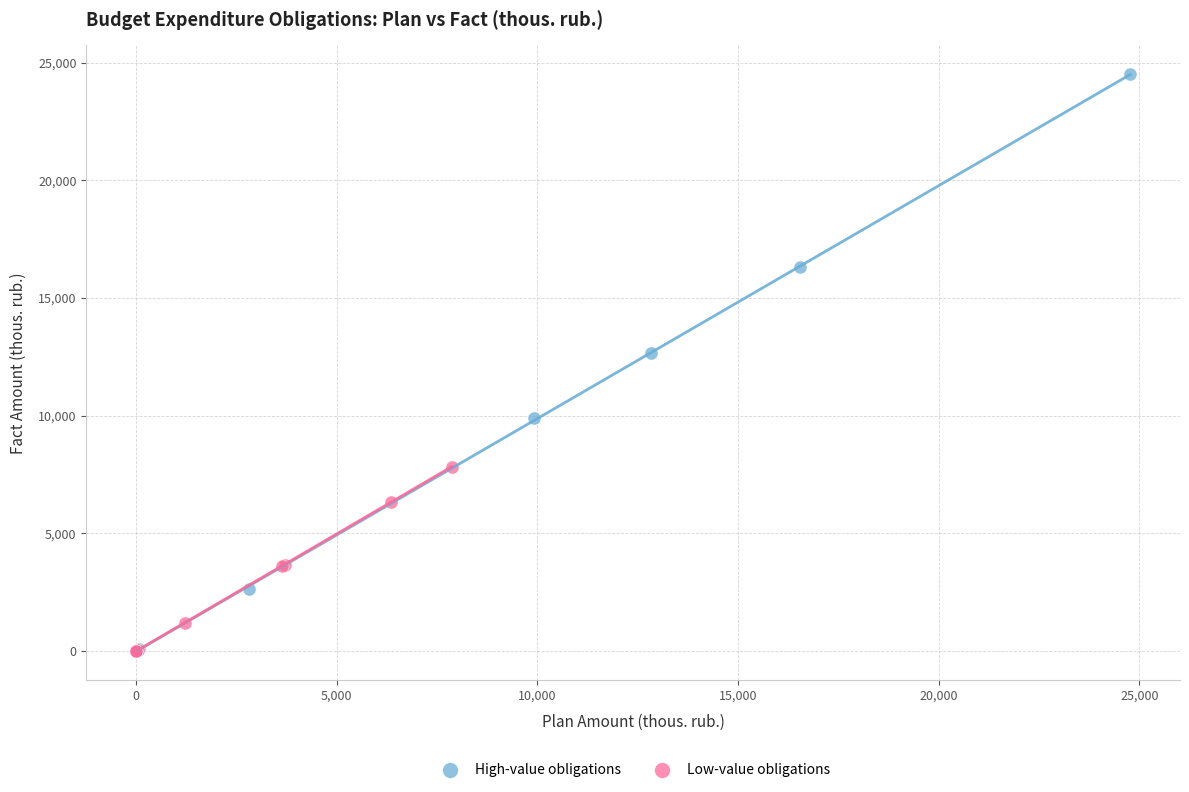

Which series has the widest spread of Y values?

High-value obligations